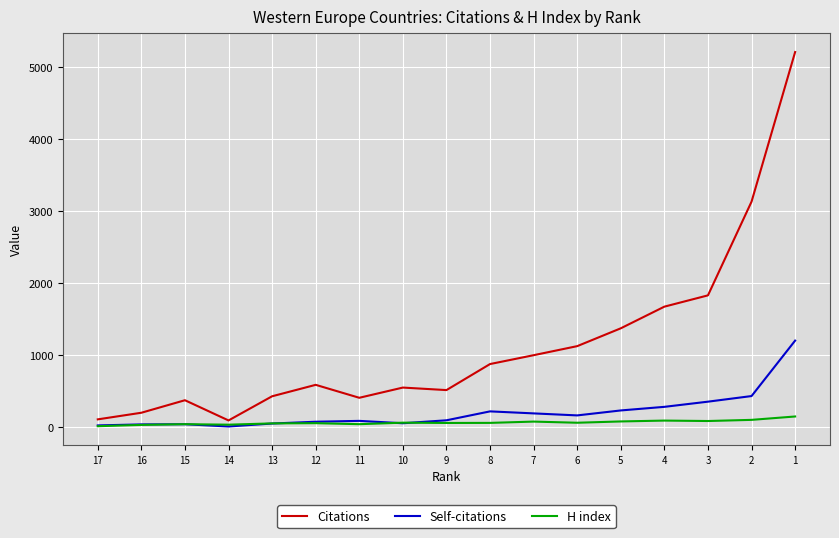

At how many categories does at least one series exceed 2707?

2